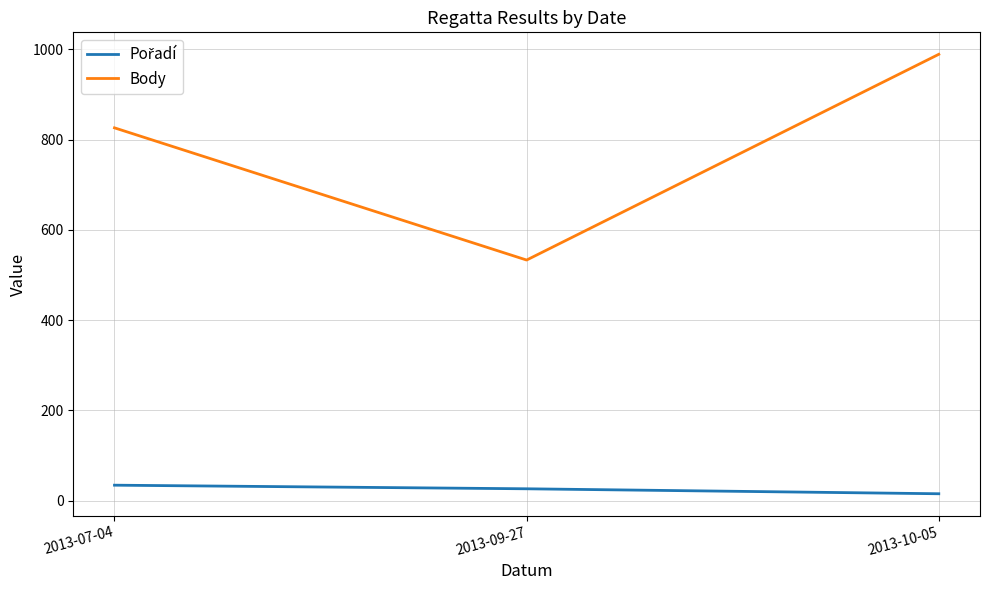

What is the average value of the Body series?

783